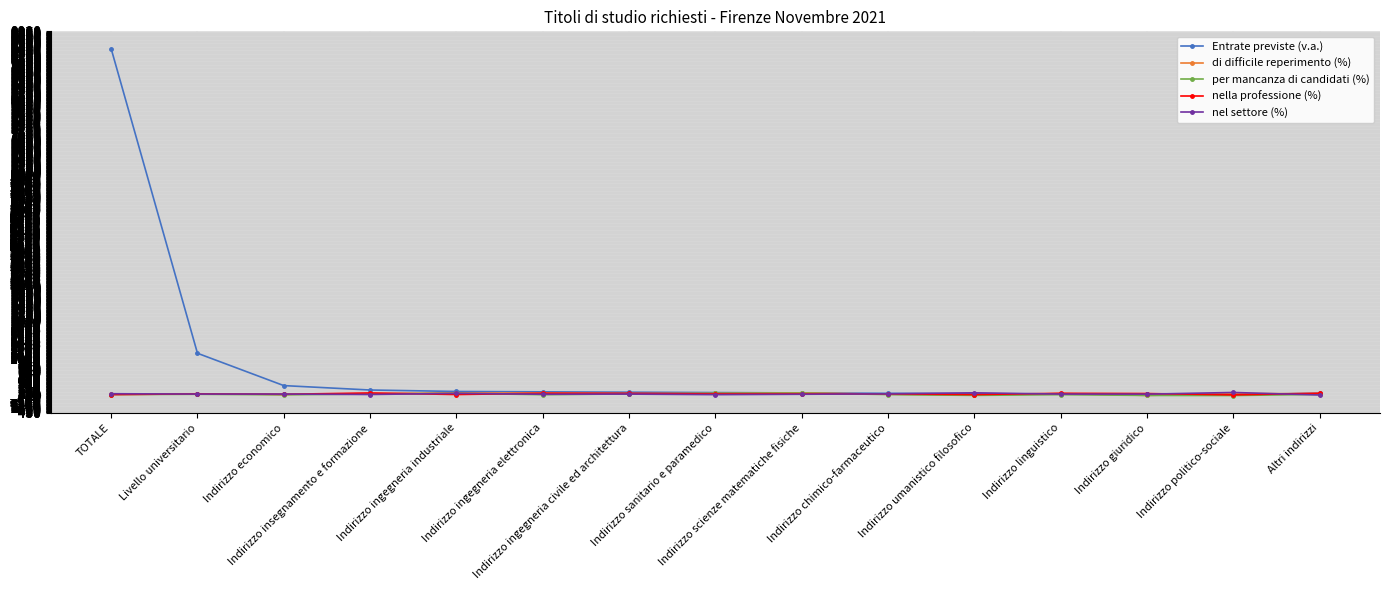

Which label corresponds to the largest value in the chart?

TOTALE